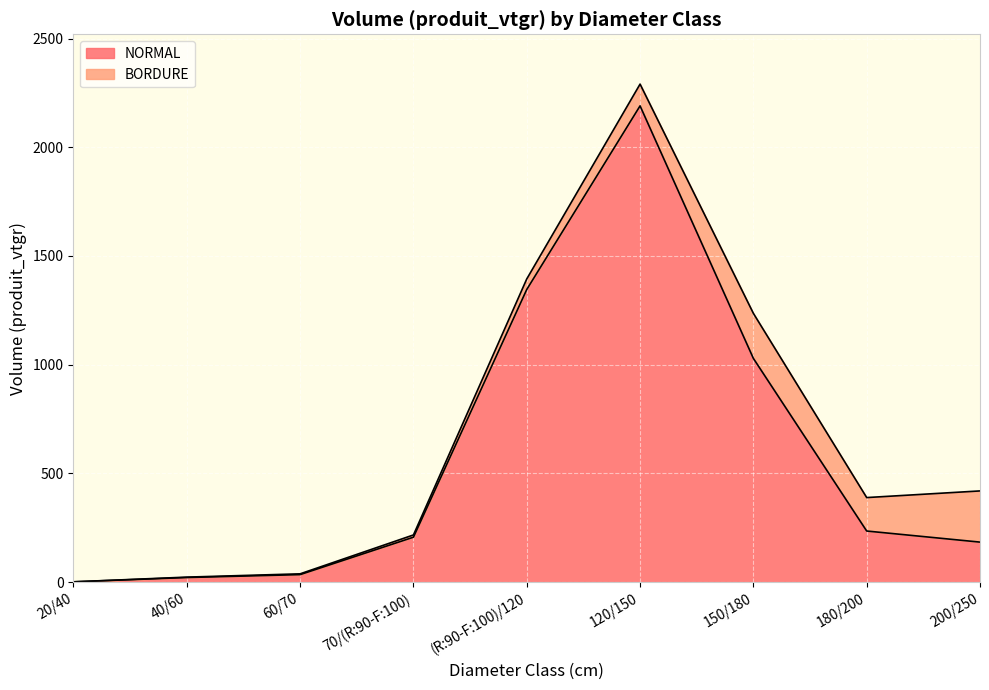

At which category does the chart reach its peak across all series?

120/150